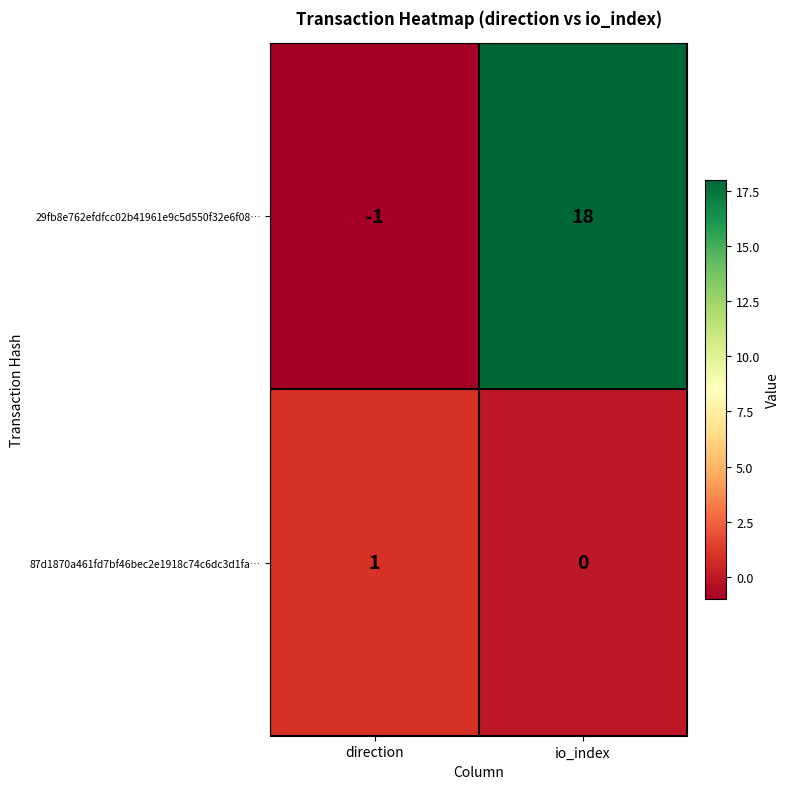

The 29fb8e762efdfcc02b41961e9c5d550f32e6f08… series shows 5 at io_index. True or false?

False